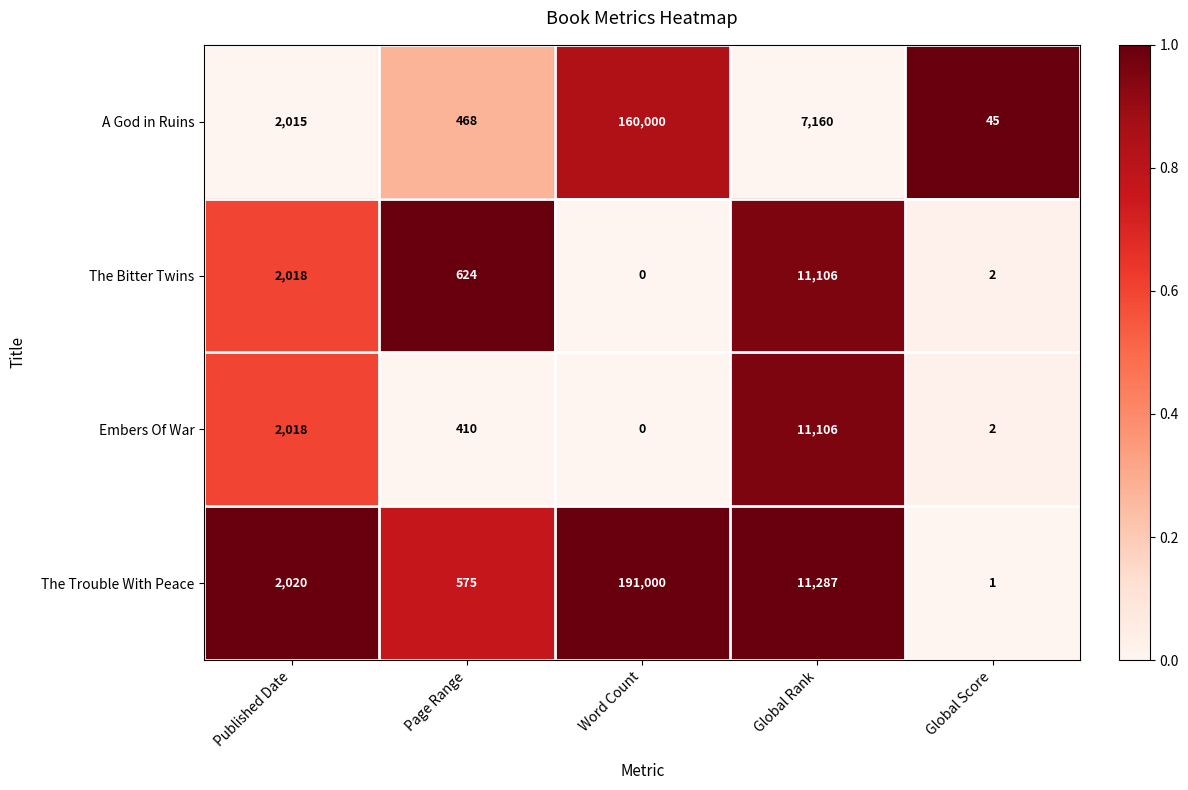

At Page Range, list the series in order from largest to smallest.

The Bitter Twins, The Trouble With Peace, A God in Ruins, Embers Of War